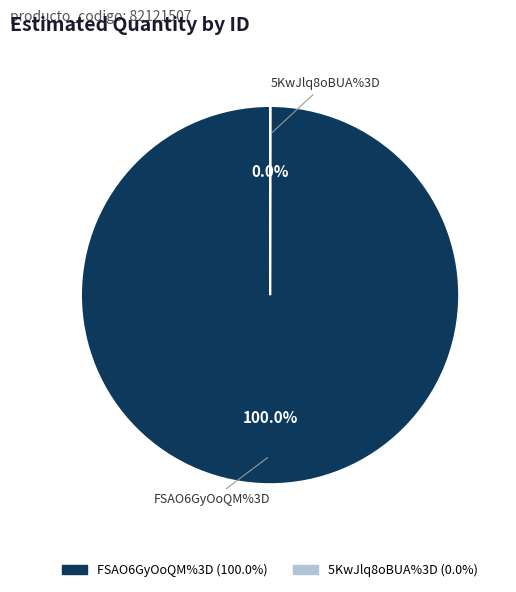

To the nearest percent, what is the average slice percentage?

50%